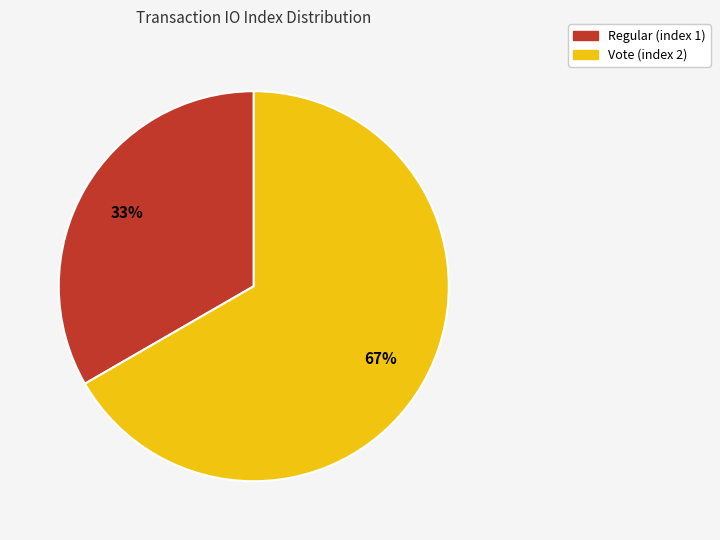

To the nearest percent, what is the combined percentage of Regular (index 1) and Vote (index 2)?

100%